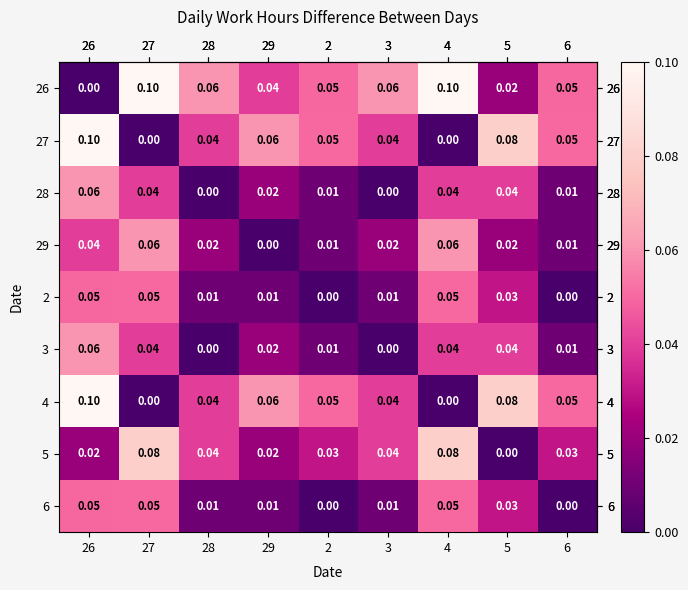

What is the spread (max minus min) of values at 6?

0.1